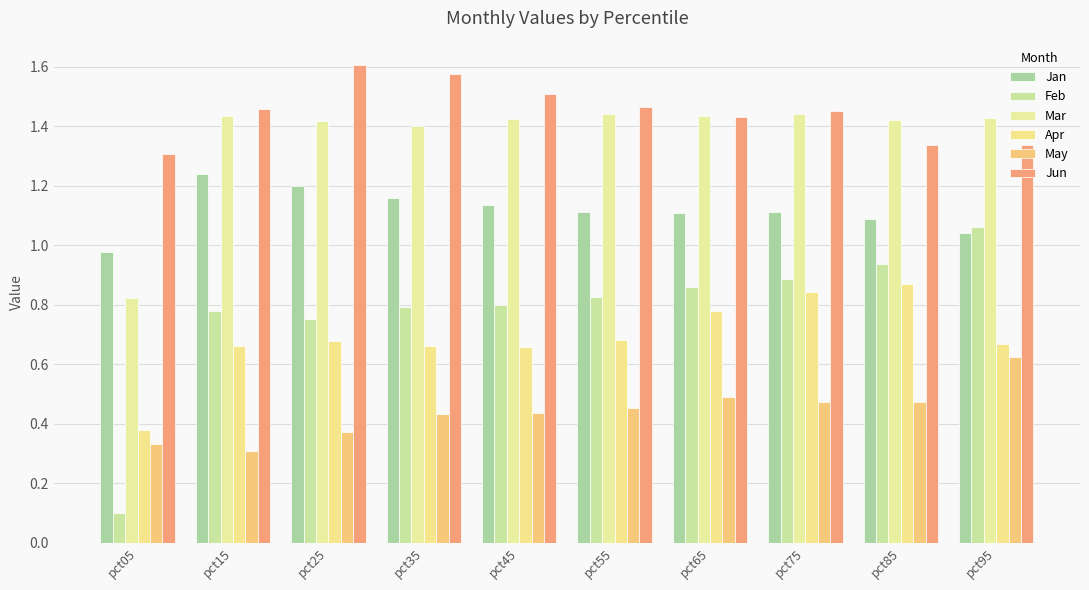

Between pct35 and pct75, which series saw the biggest shift?

Apr